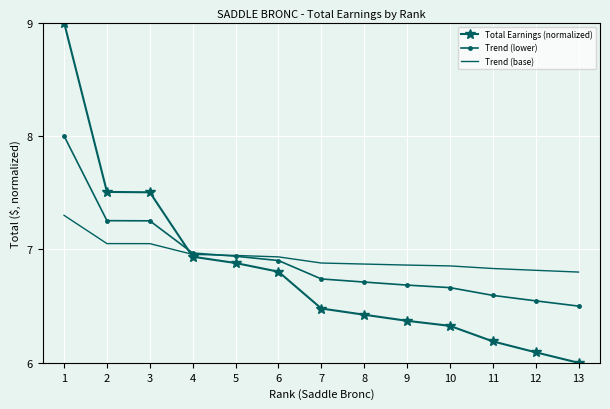

At 3, list the series in order from smallest to largest.

Trend (base), Trend (lower), Total Earnings (normalized)